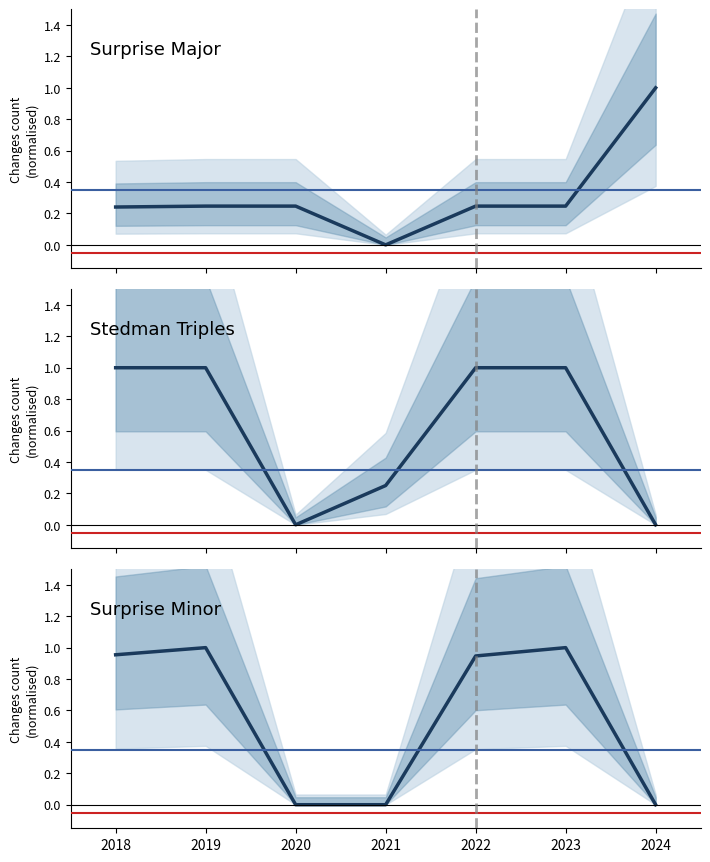

What is the average value of the Surprise Major series?

0.3